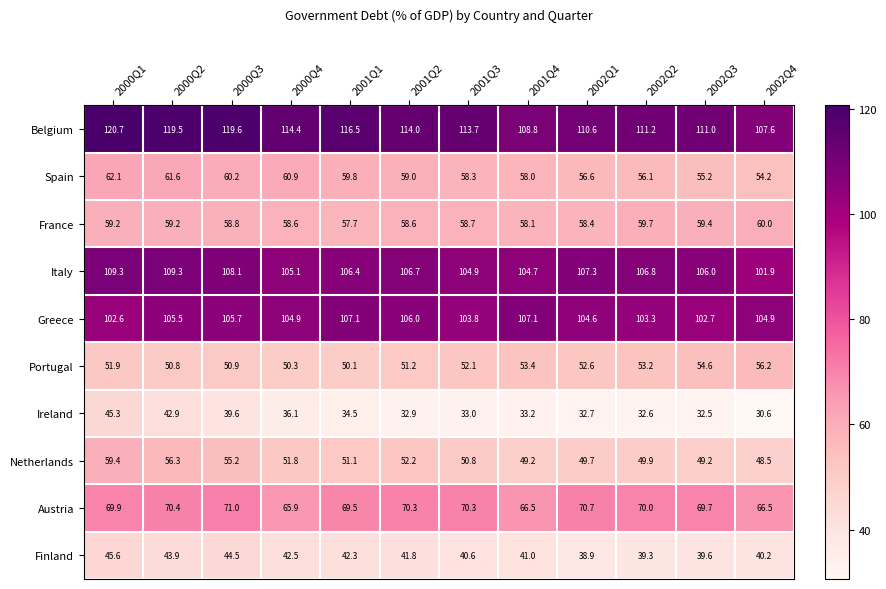

What is the maximum value shown in the chart?

120.7